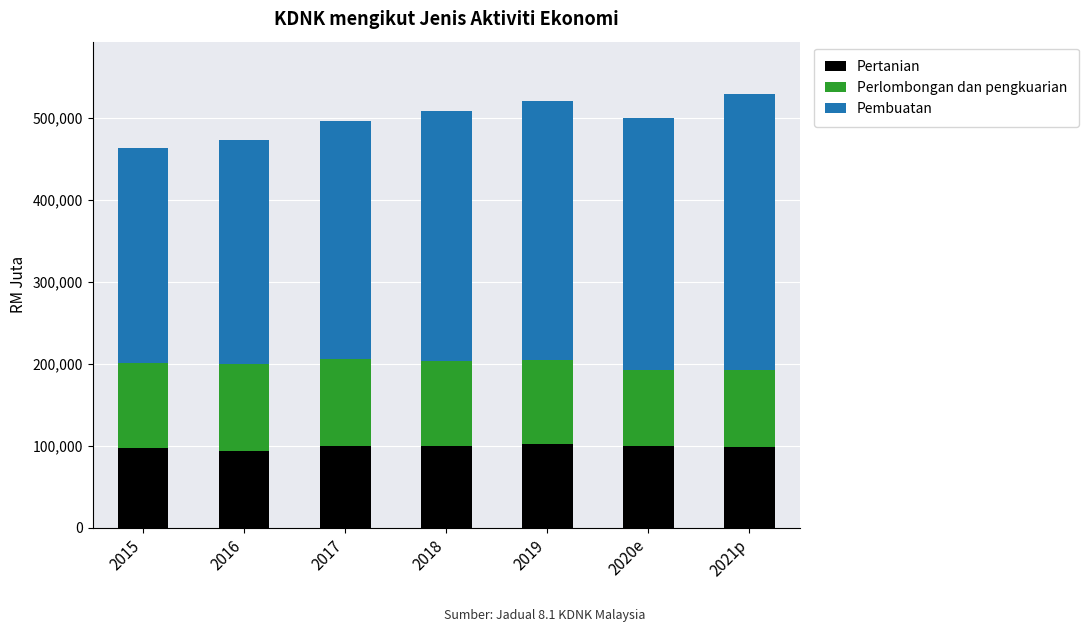

What is the total value across all series at 2018?

508037